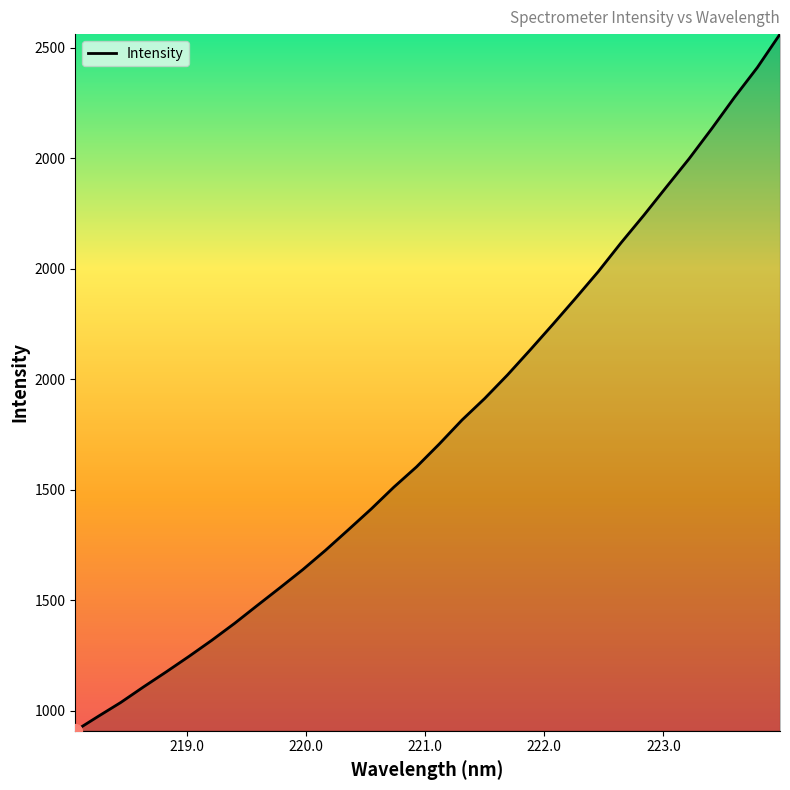

Does the chart display data point markers on the line(s)?

No